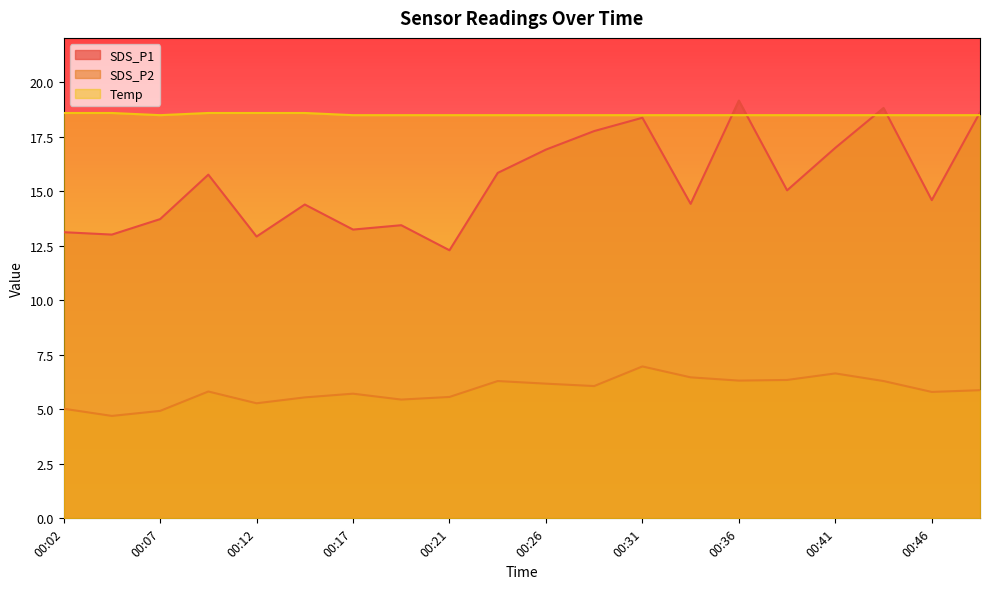

True or false: SDS_P1 has a value of 22.2 at 00:46.

False